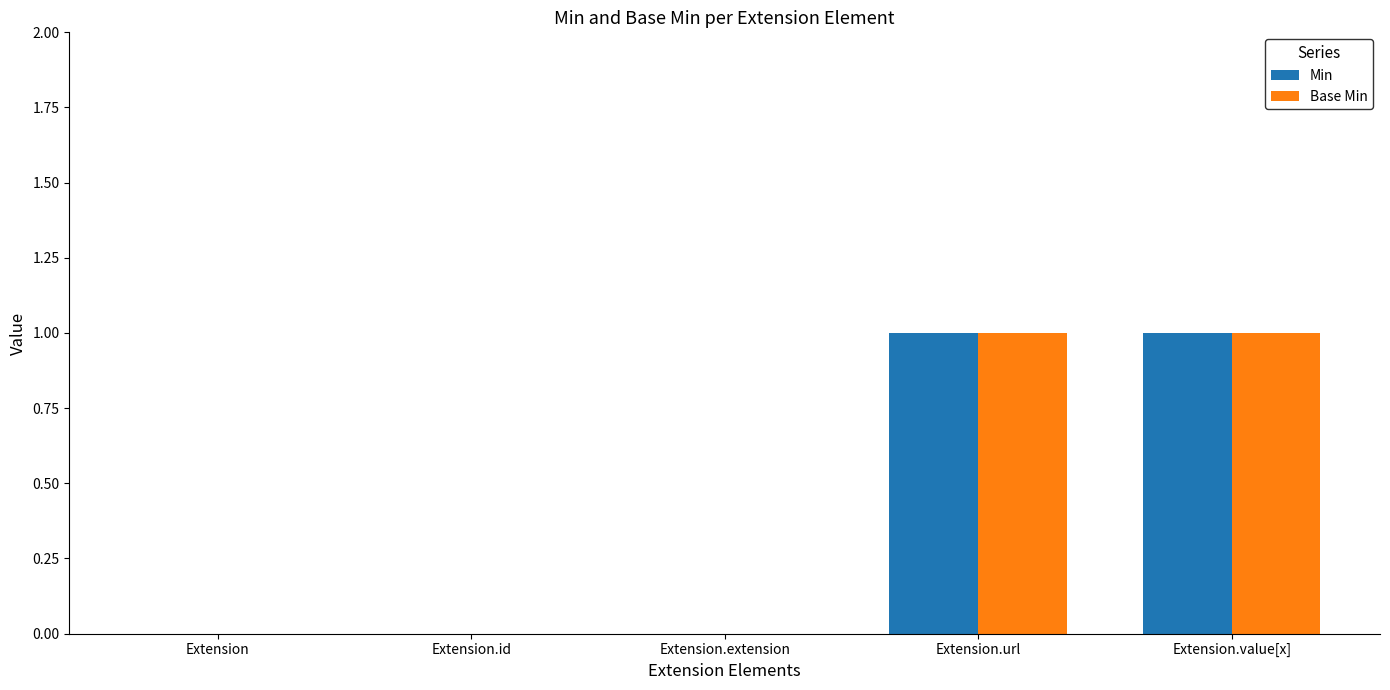

What are all the series names shown in the legend?

Min, Base Min